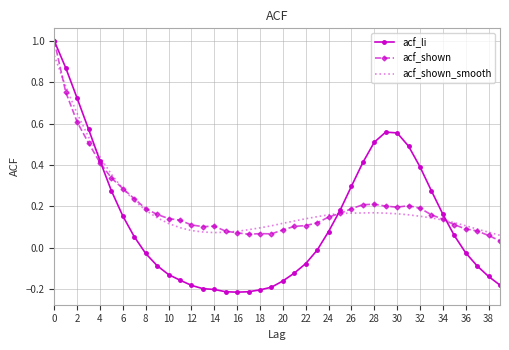

In acf_shown_smooth, how many points are higher than both neighbors (excluding endpoints)?

1